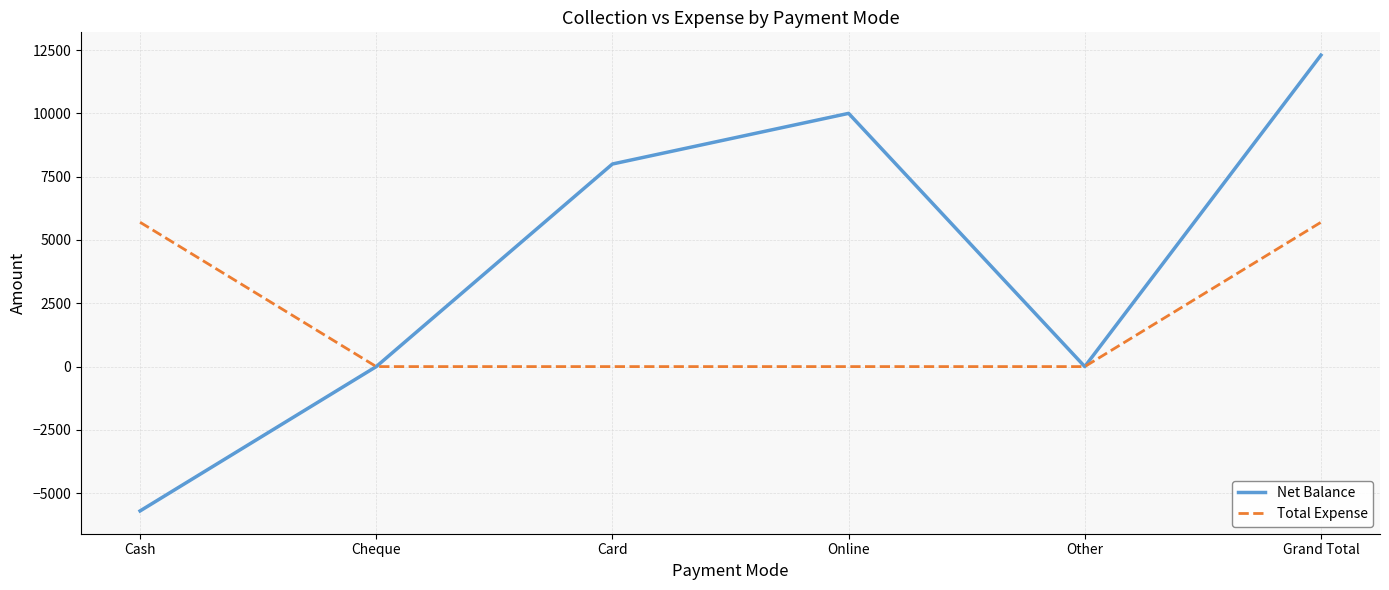

What is the spread (max minus min) of values at Online?

10000